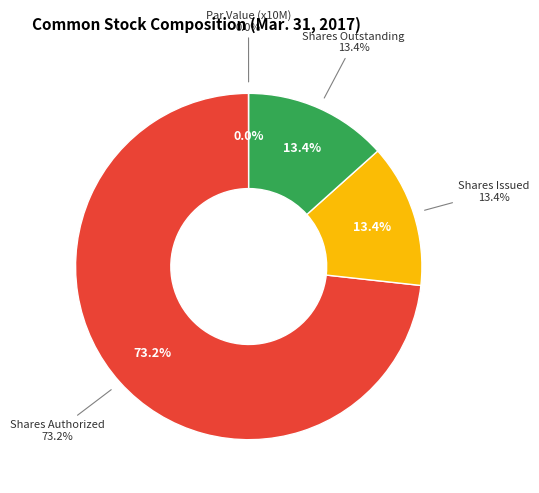

Which slice represents more than half of the pie?

Common stock, shares authorized